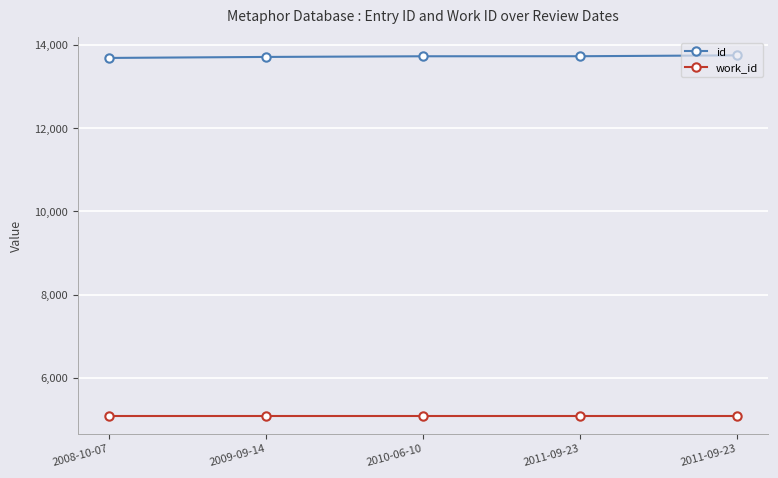

At which category does the chart reach its minimum across all series?

2008-10-07